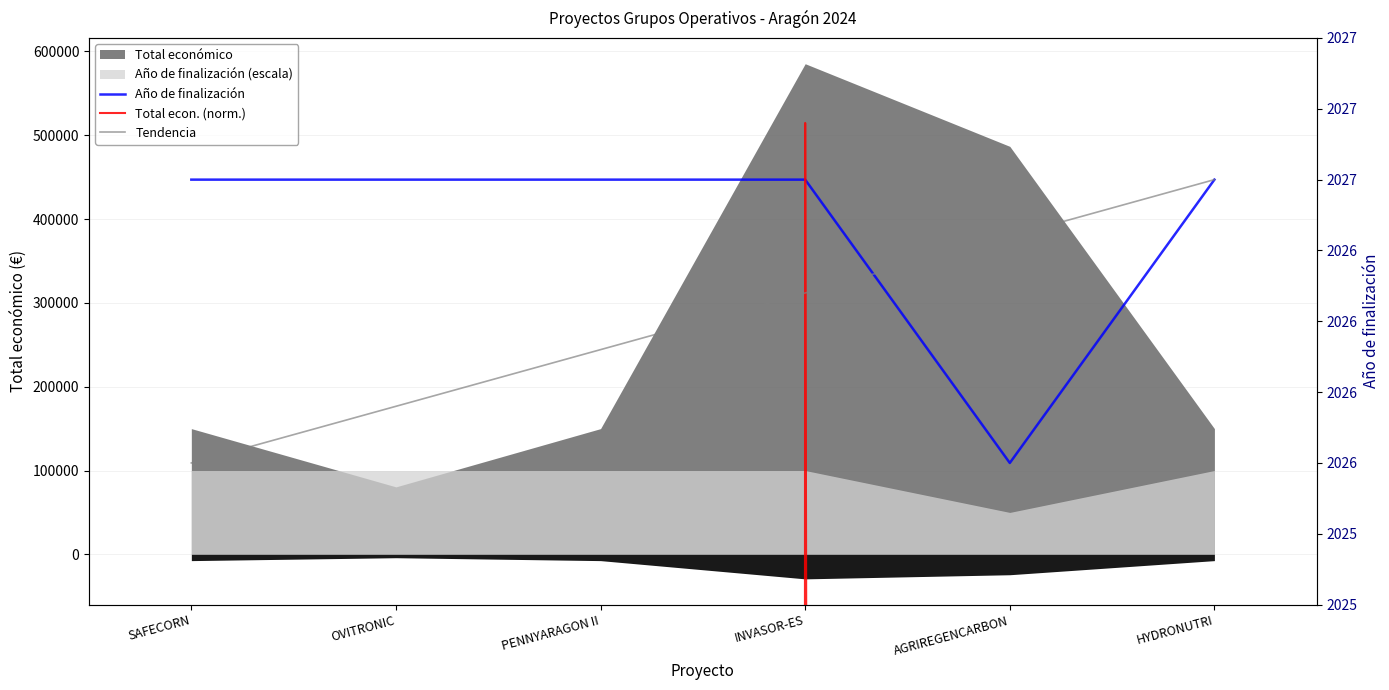

True or false: Tendencia has more than 1 interior local peaks.

False